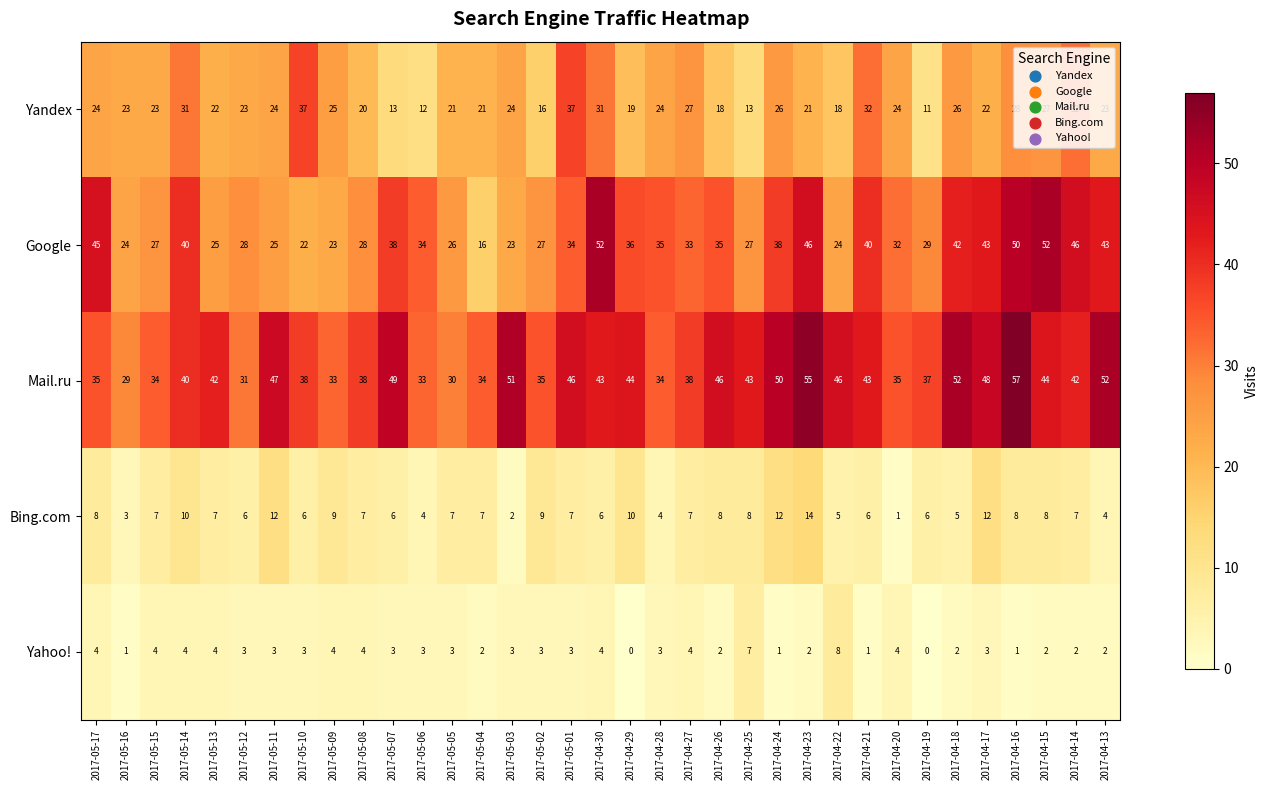

Is the value of Yahoo! at 2017-05-10 greater than the value of Yandex at 2017-04-18?

No